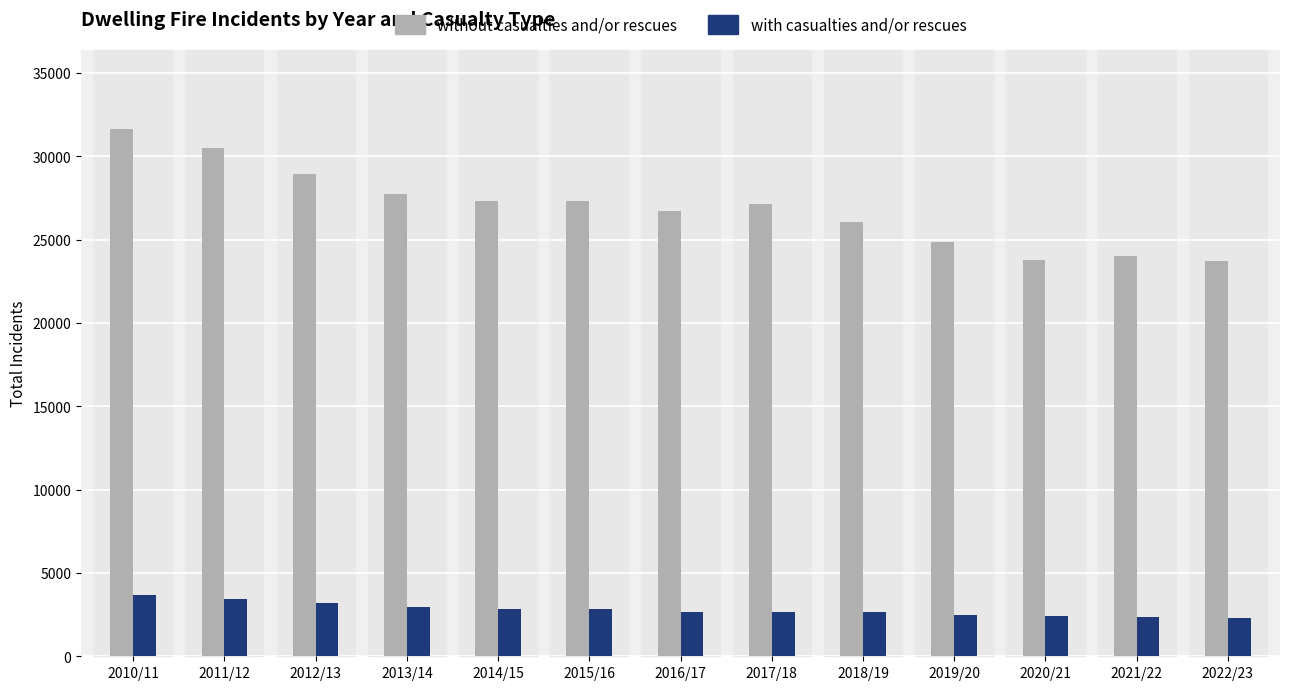

At how many categories does at least one series exceed 8170?

13